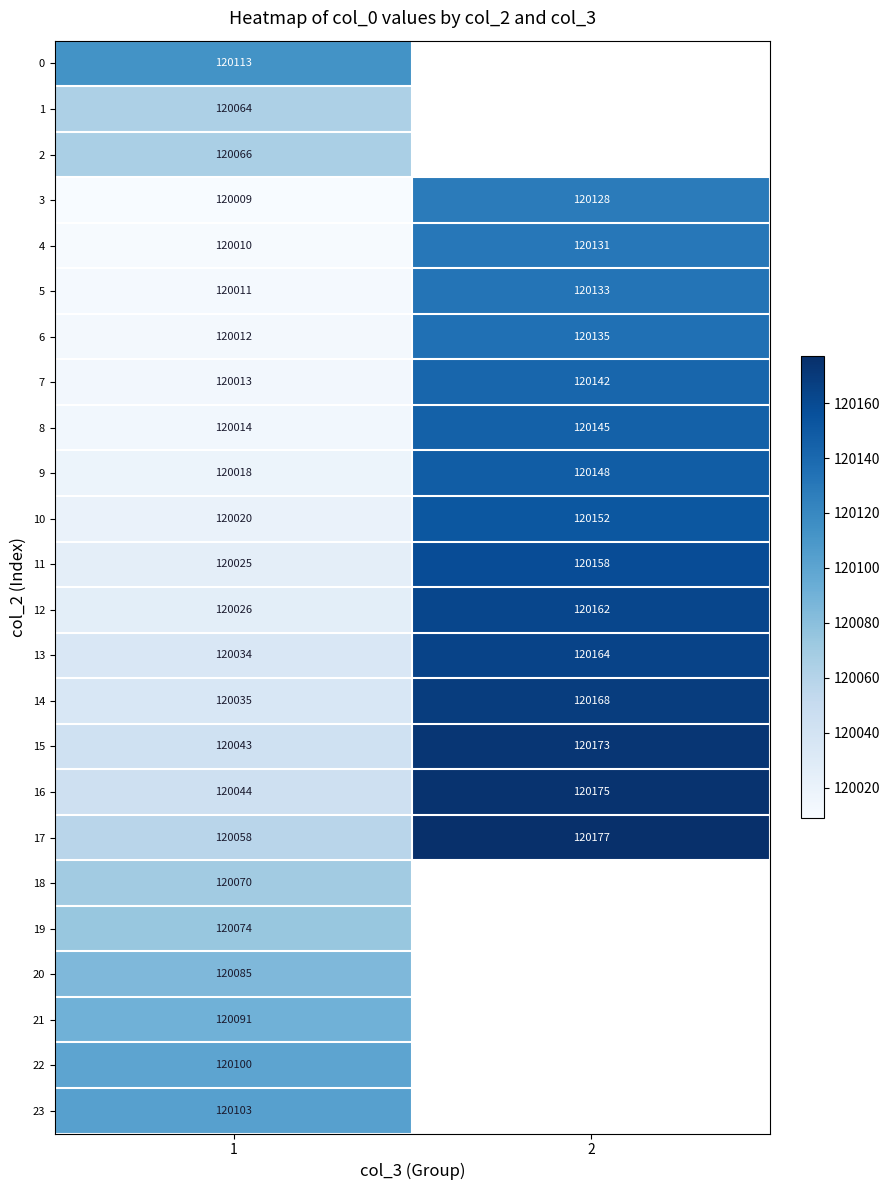

Rank the categories by 14 value from highest to lowest.

2, 1